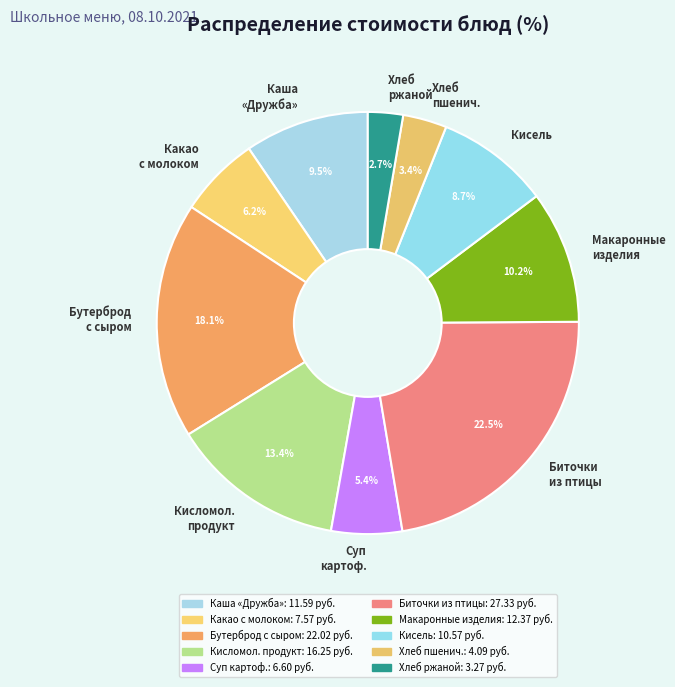

Does Суп картоф. account for over 50% of the chart?

No